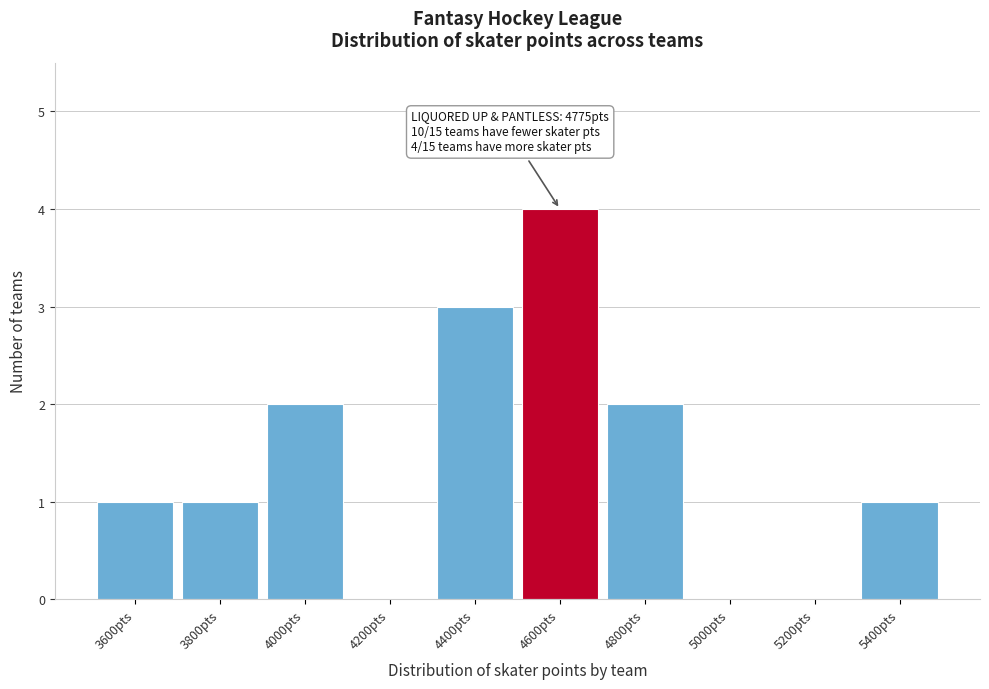

Reading left to right, what are all the values shown in this chart?

3600pts=1	3800pts=1	4000pts=2	4200pts=0	4400pts=3	4600pts=4	4800pts=2	5000pts=0	5200pts=0	5400pts=1